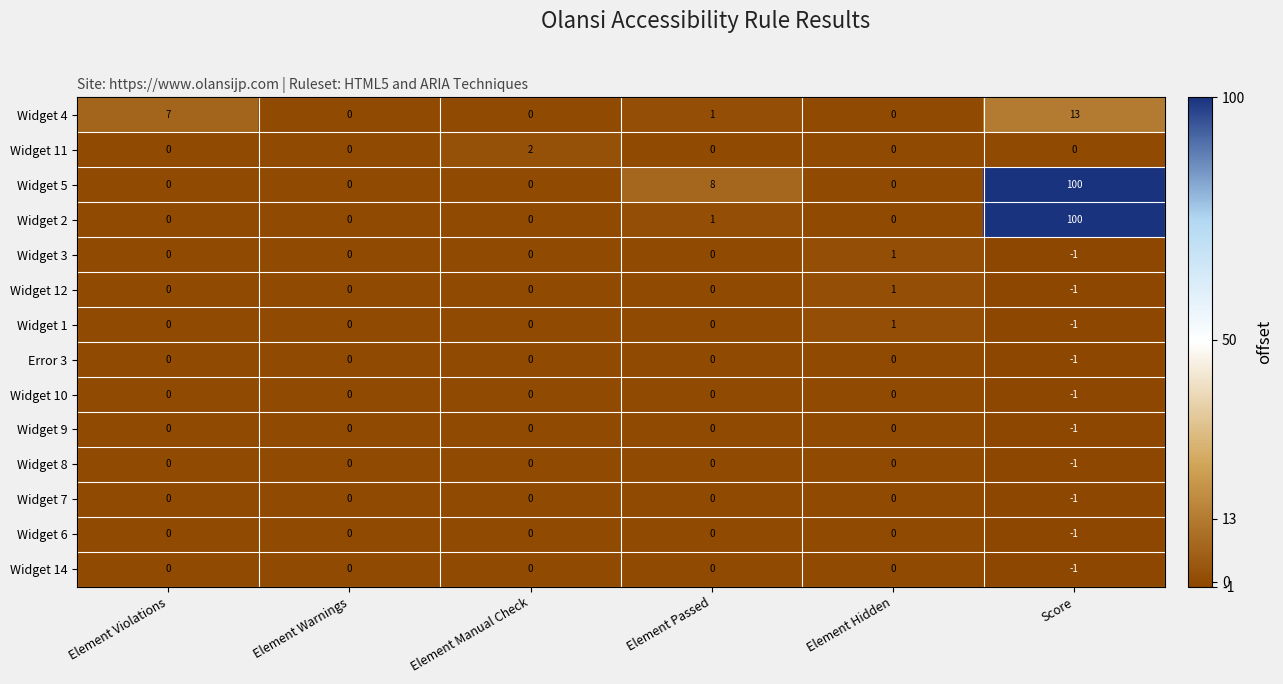

At how many categories does at least one series exceed 44?

1